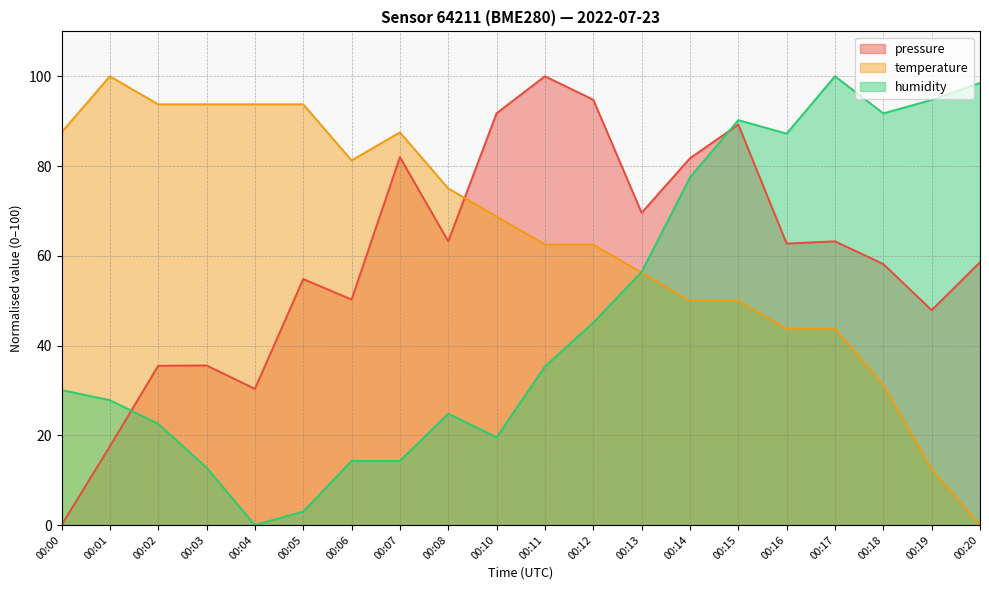

What is the difference between the maximum and minimum values in the pressure series?

100.0